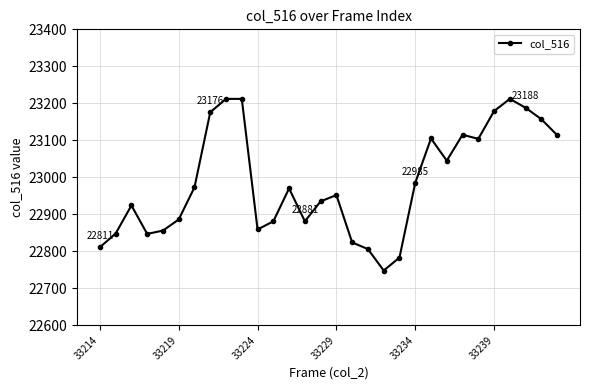

What is the greatest value displayed?

23212